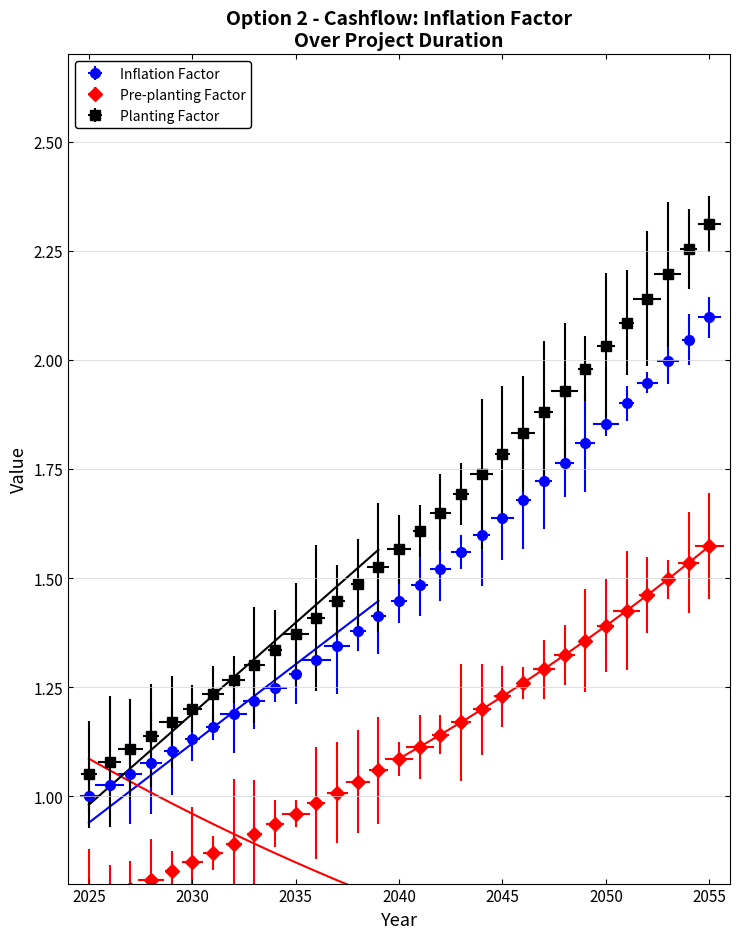

True or false: Inflation Factor has more than 0 interior local peaks.

False